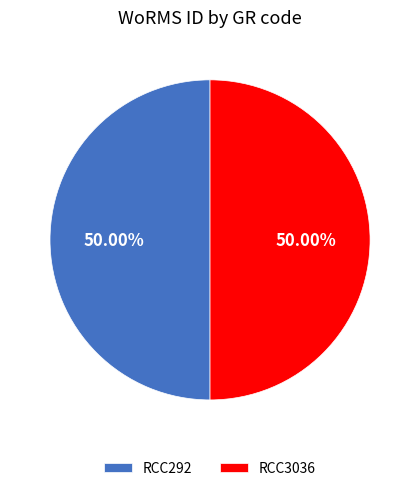

Approximately how many times larger is the value at RCC3036 compared to RCC292?

1.0